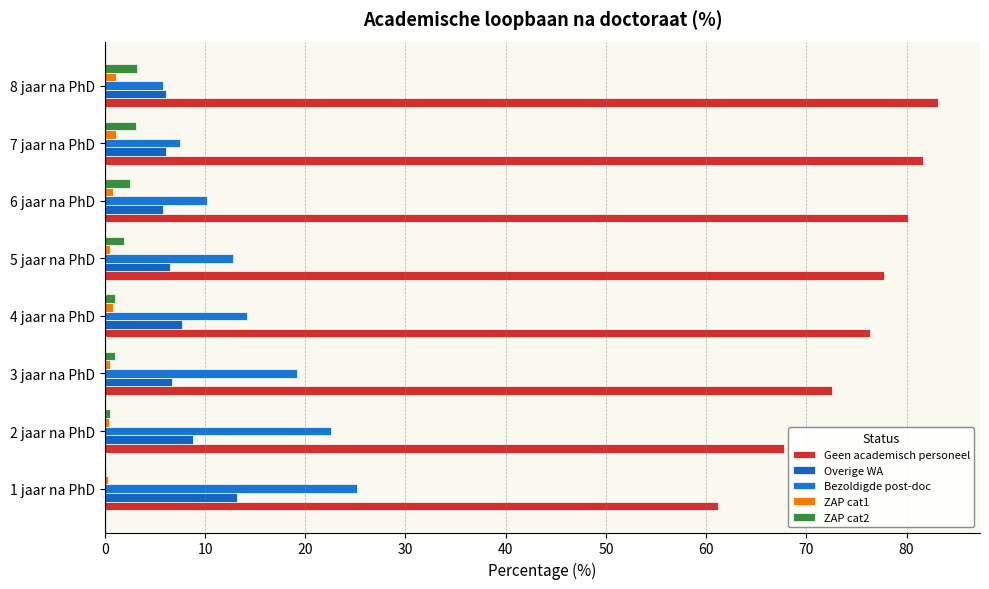

Rank the series by their maximum value, from highest to lowest.

Geen academisch personeel, Bezoldigde post-doc, Overige WA, ZAP cat2, ZAP cat1